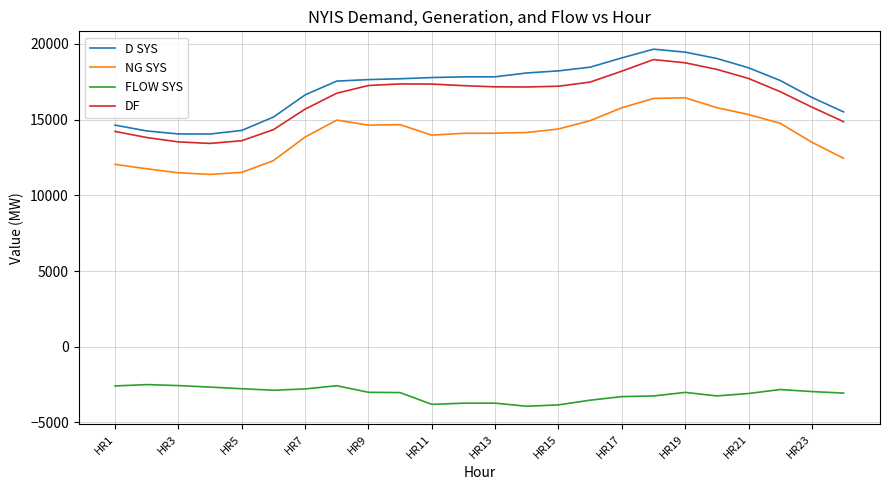

Which series has the largest range (max minus min)?

D SYS